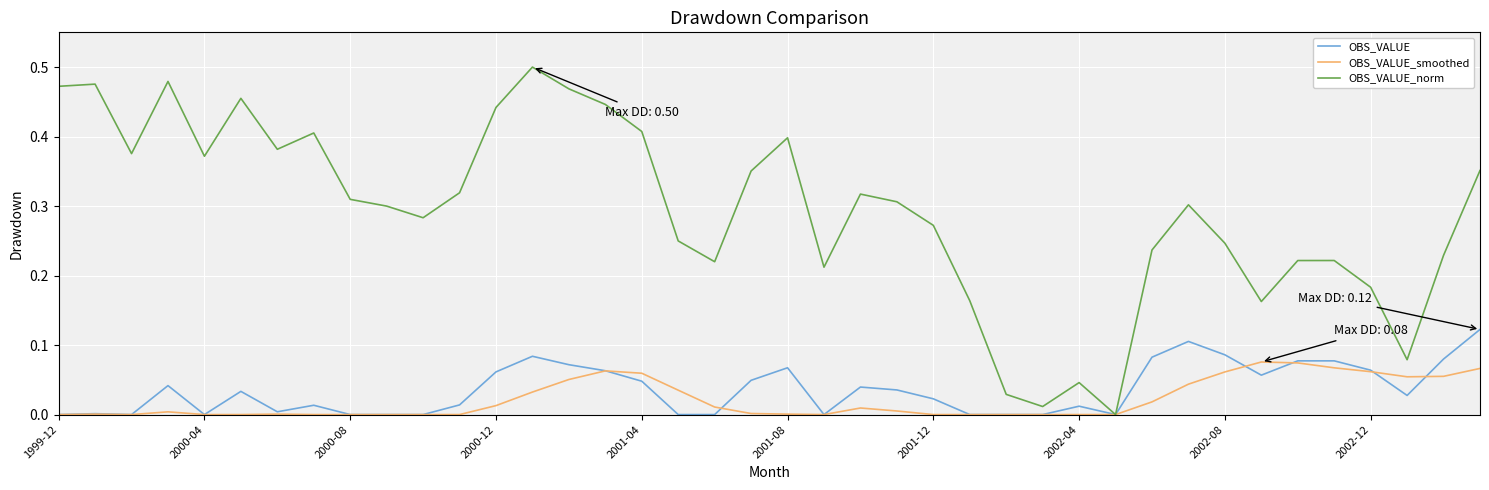

List the series in order of their peak value, lowest first.

OBS_VALUE_smoothed, OBS_VALUE, OBS_VALUE_norm